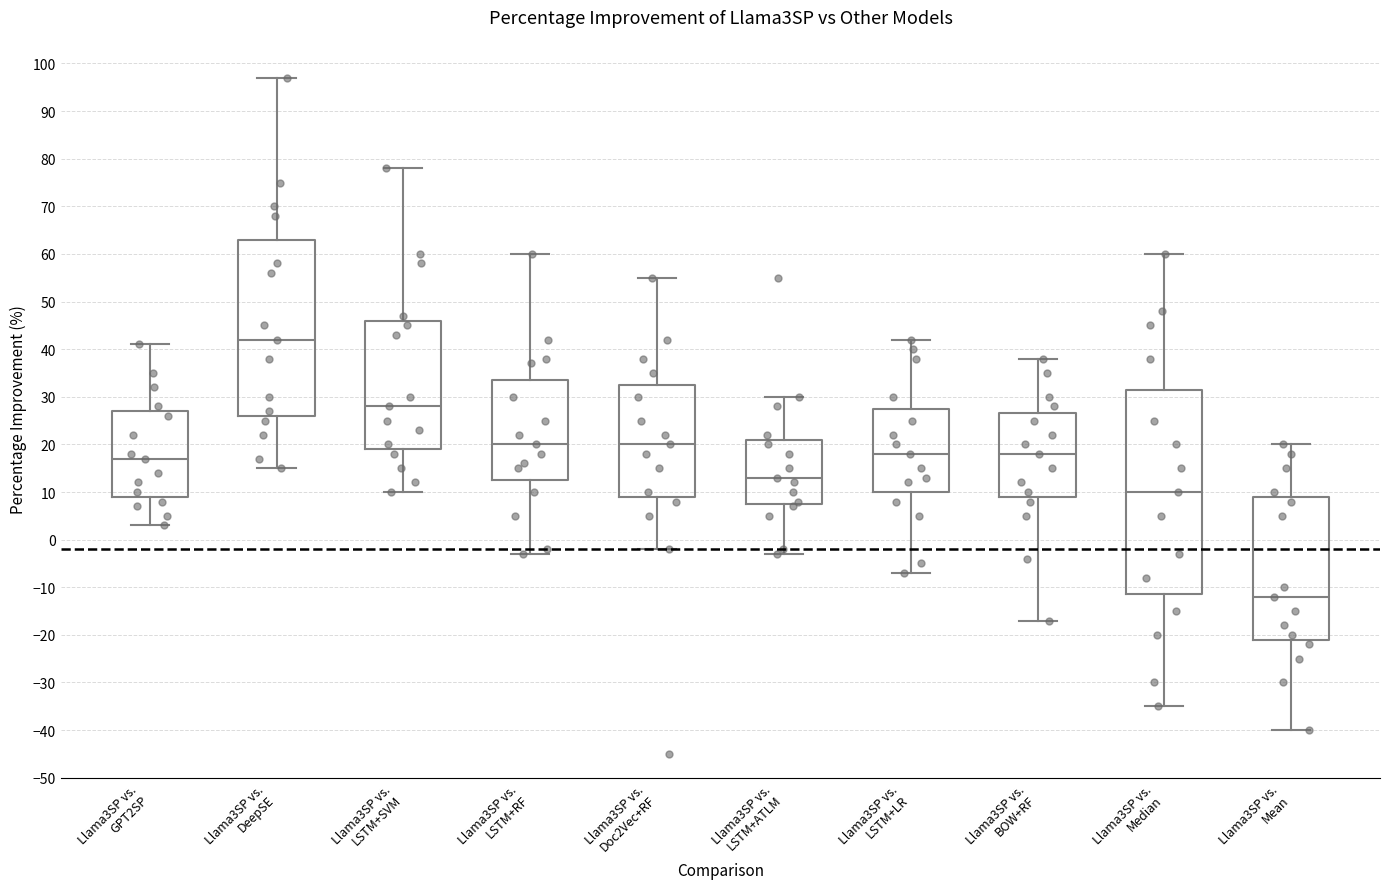

Reading left to right, transcribe this box plot: for each box, give where its median line is, the range the box spans, and where its two whiskers end, as read against the y-axis. The values are not printed on the chart, so give them approximately, as read against the axis.

Llama3SP vs. GPT2SP: median 17, box 9 to 27, whiskers 3 to 41
Llama3SP vs. DeepSE: median 42, box 26 to 63, whiskers 15 to 97
Llama3SP vs. LSTM+SVM: median 28, box 19 to 46, whiskers 10 to 78
Llama3SP vs. LSTM+RF: median 20, box 13 to 34, whiskers -3 to 60
Llama3SP vs. Doc2Vec+RF: median 20, box 9 to 33, whiskers -2 to 55
Llama3SP vs. LSTM+ATLM: median 13, box 8 to 21, whiskers -3 to 30
Llama3SP vs. LSTM+LR: median 18, box 10 to 28, whiskers -7 to 42
Llama3SP vs. BOW+RF: median 18, box 9 to 27, whiskers -17 to 38
Llama3SP vs. Median: median 10, box -11 to 32, whiskers -35 to 60
Llama3SP vs. Mean: median -12, box -21 to 9, whiskers -40 to 20